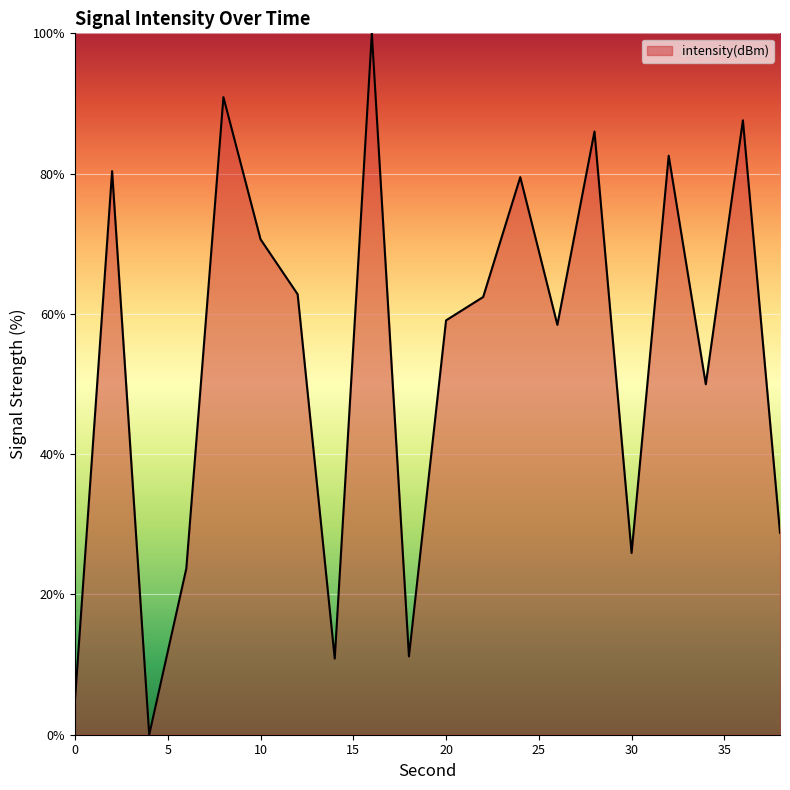

What is the greatest value displayed?

100.0